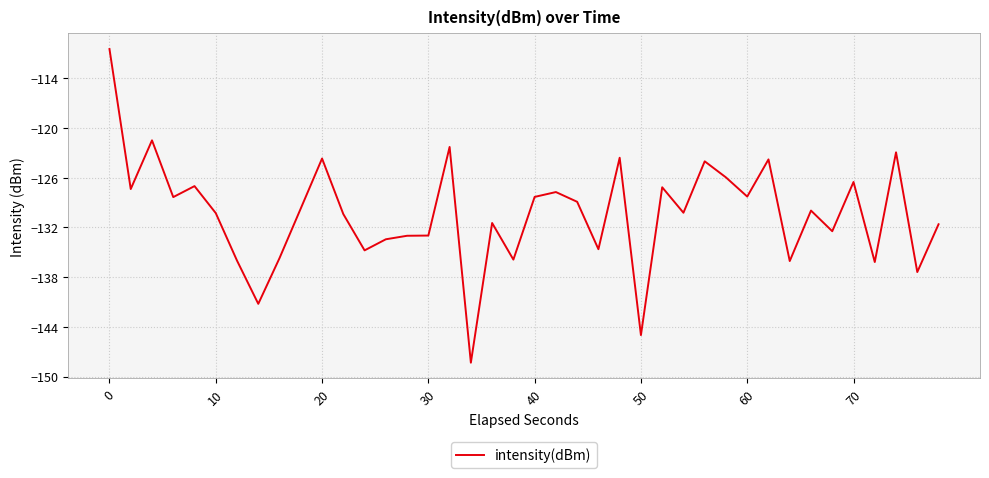

What is the greatest value displayed?

-110.4